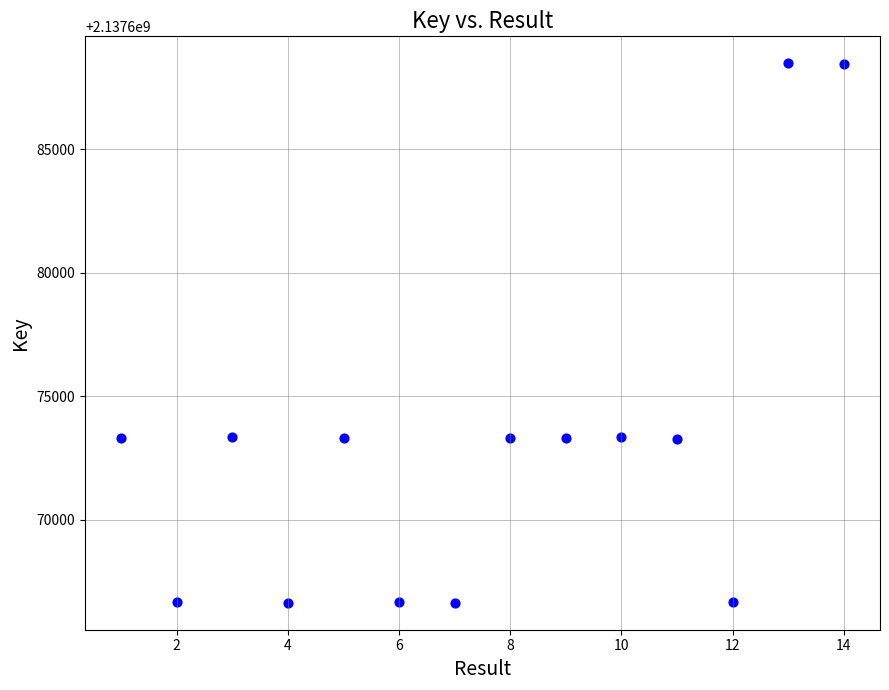

What is the range of Y values (max minus min)?

21818